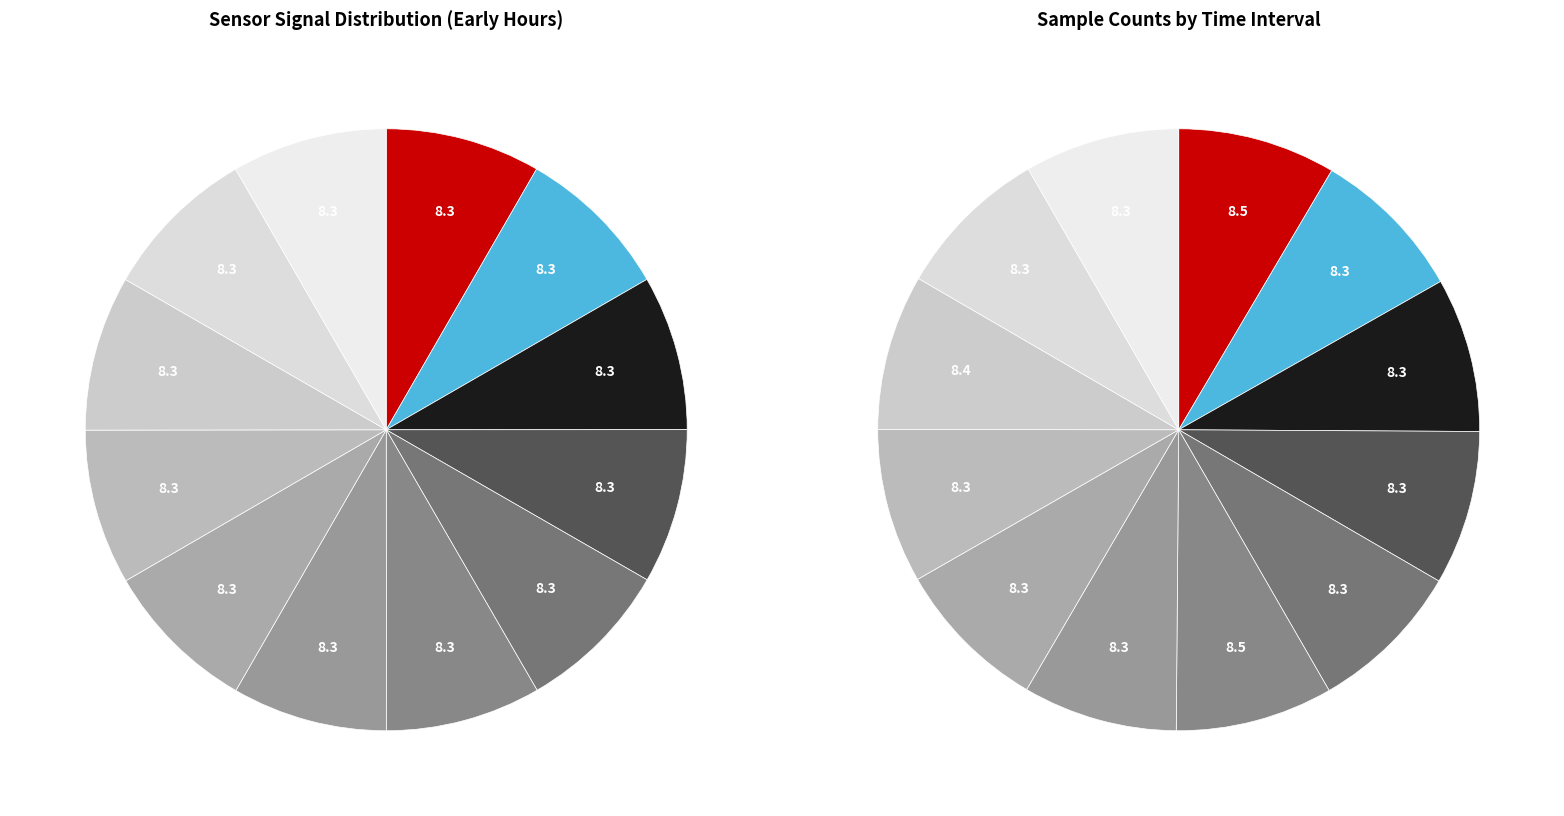

What is the smallest slice in the pie chart?

00:17